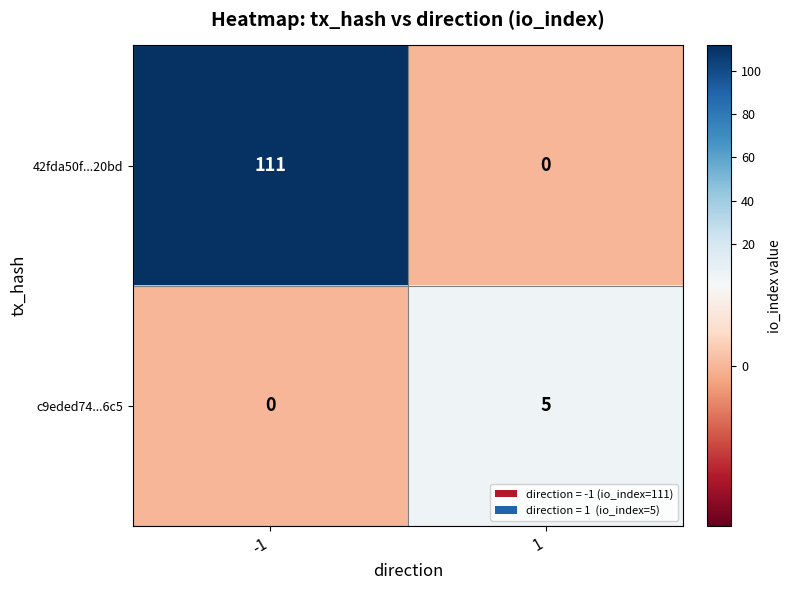

Reading left to right, extract all data points from this chart.

42fda50f...20bd: 111	0
c9eded74...6c5: 0	5